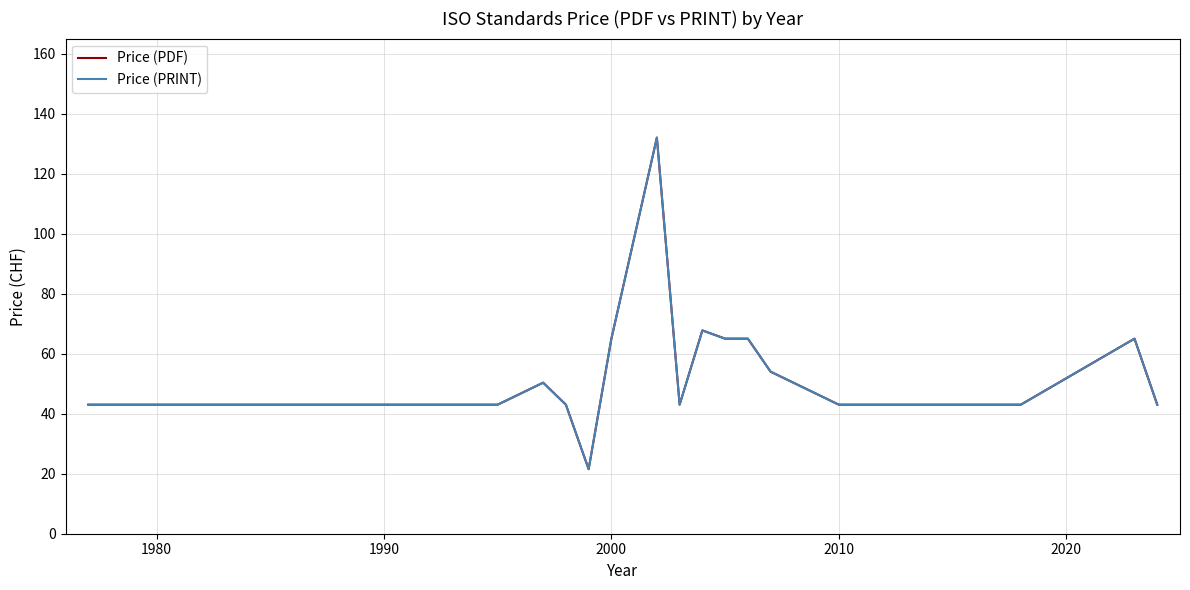

Does the chart display data point markers on the line(s)?

No